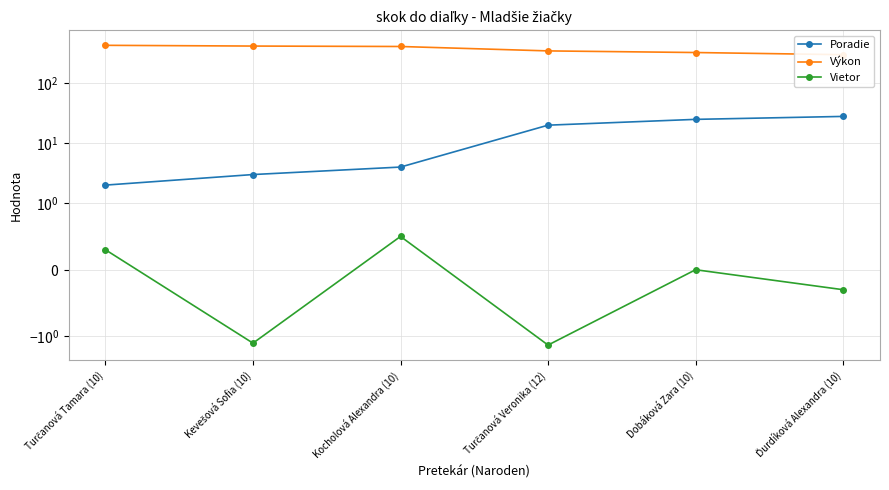

What is the value of the Poradie point at the 2nd from the left?

3.0